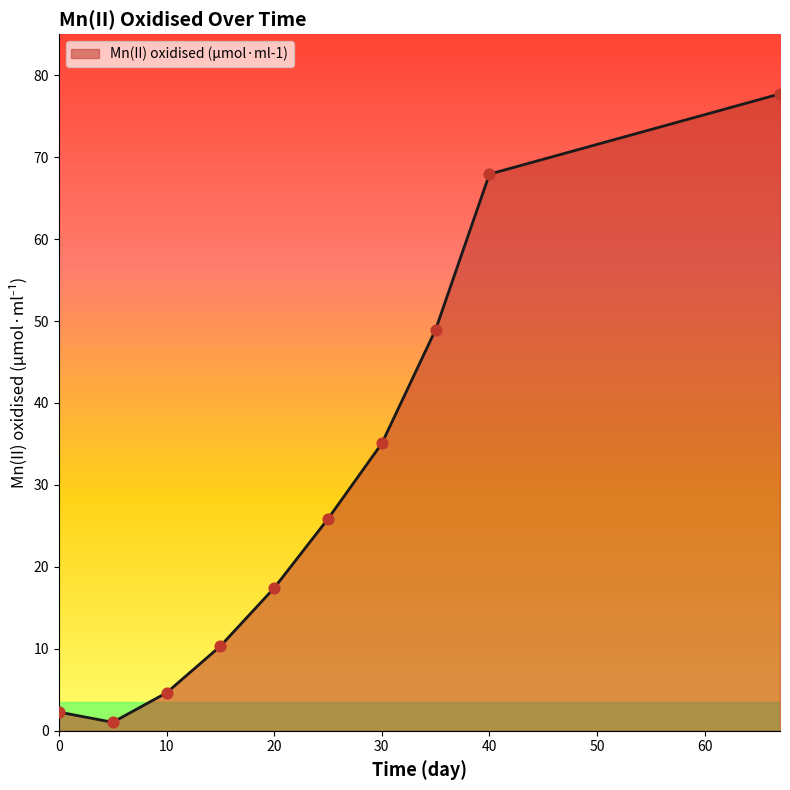

What is the greatest value displayed?

77.7